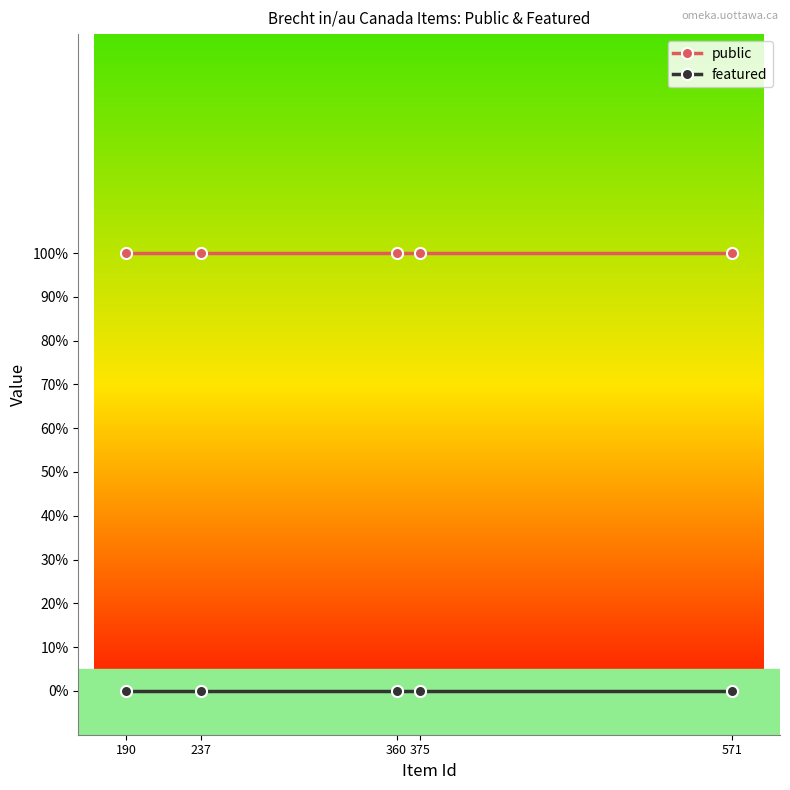

Is this an area chart (filled region under the line)?

No